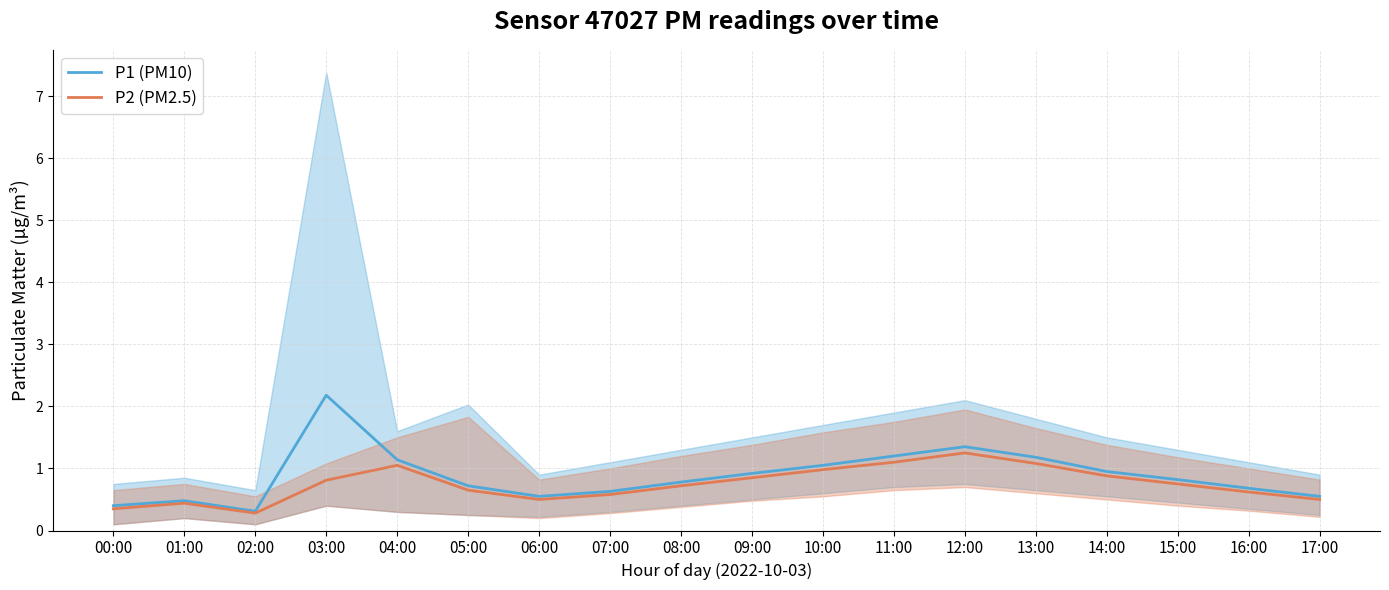

What is the total value across all series at 08:00?

1.5